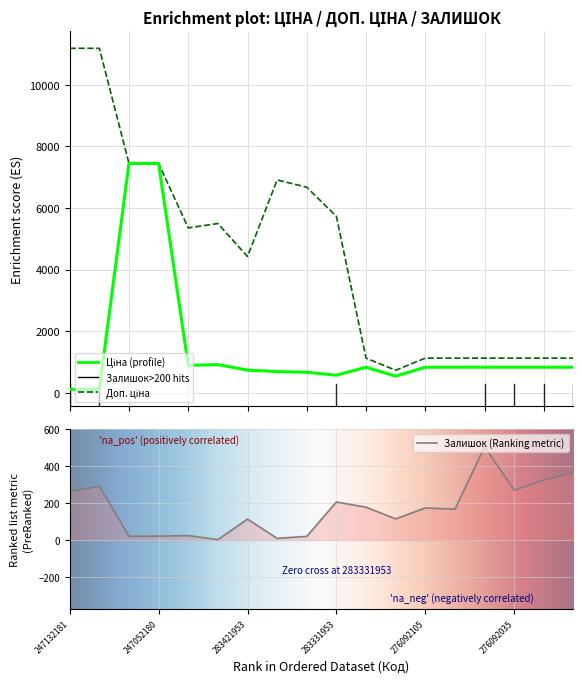

Is this an area chart (filled region under the line)?

No